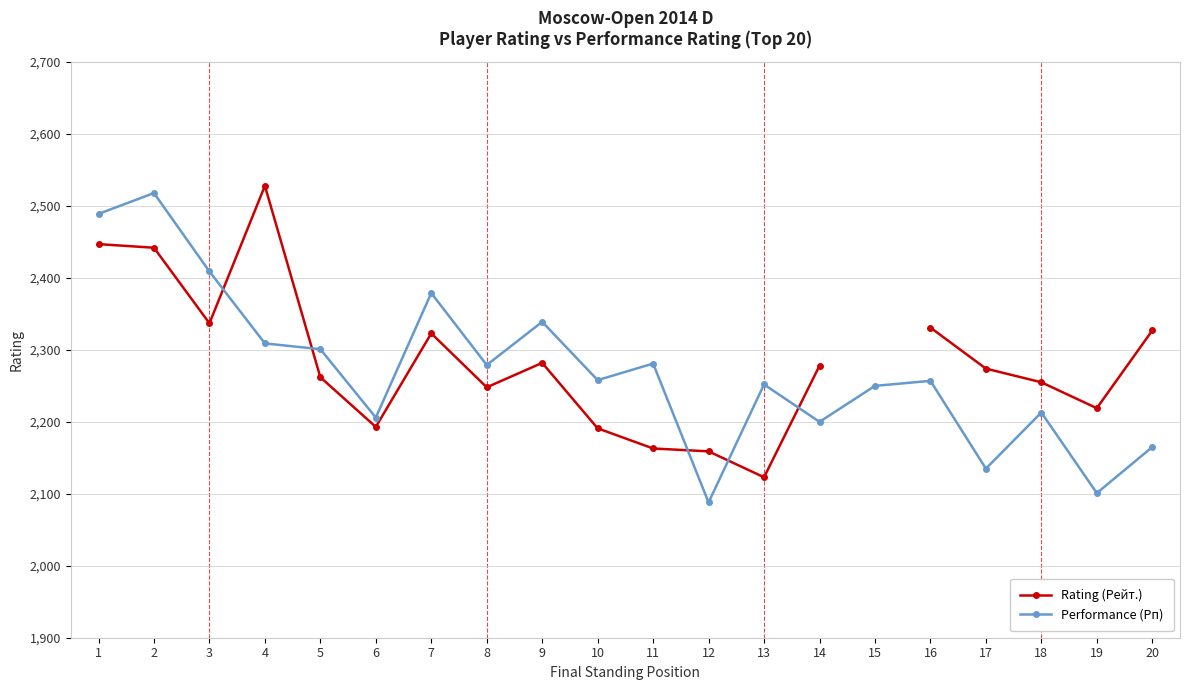

Which has a higher value, 6 or 13?

6